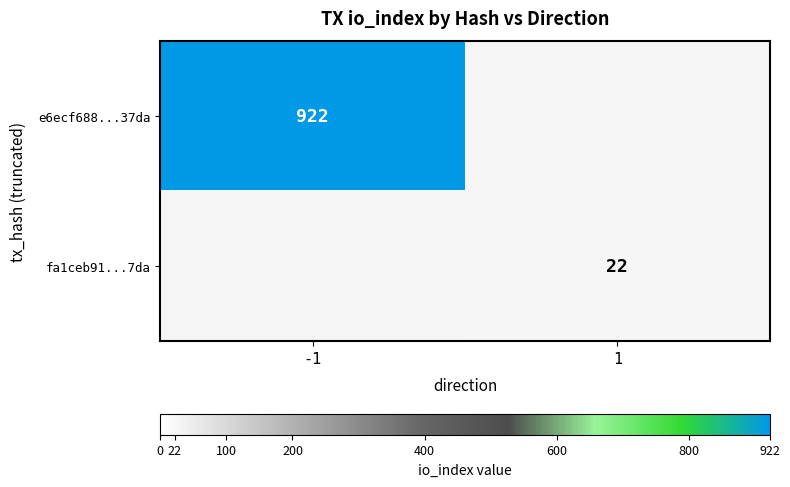

True or false: e6ecf688...37da has a value of 360 at -1.

False